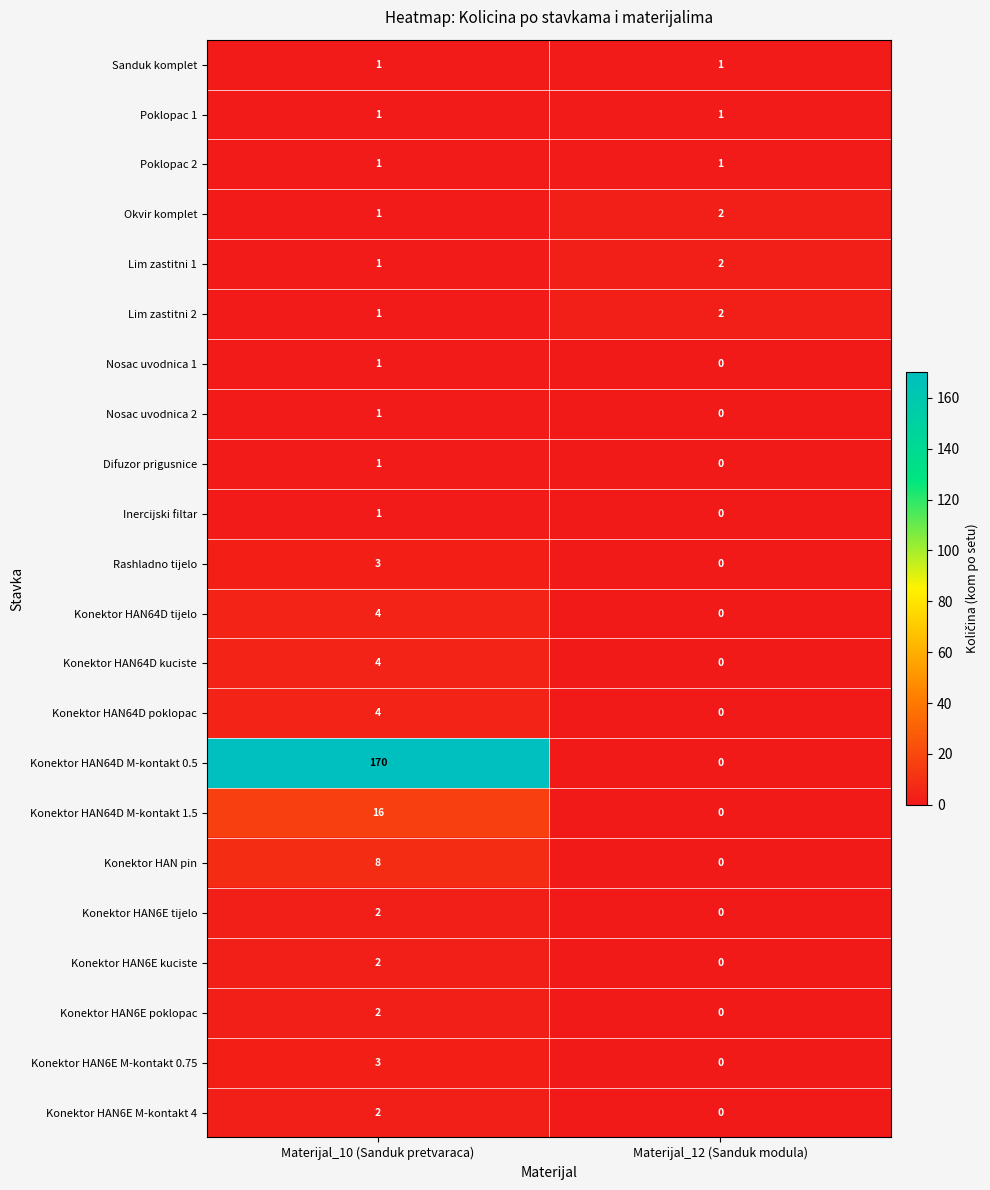

At which category is the sum across all series the highest?

Materijal_10 (Sanduk pretvaraca)